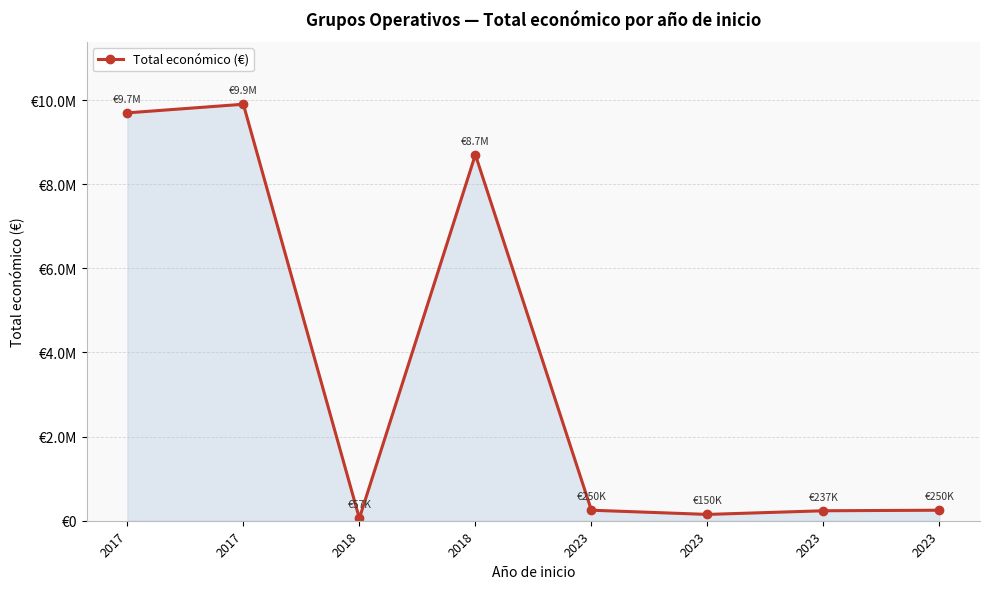

At which label does the data first exceed 250000?

2017